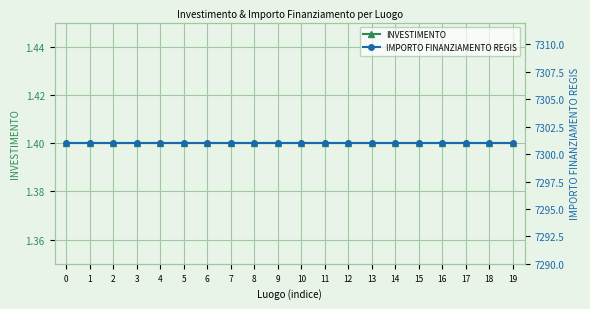

What are all the series names shown in the legend?

INVESTIMENTO, IMPORTO FINANZIAMENTO REGIS